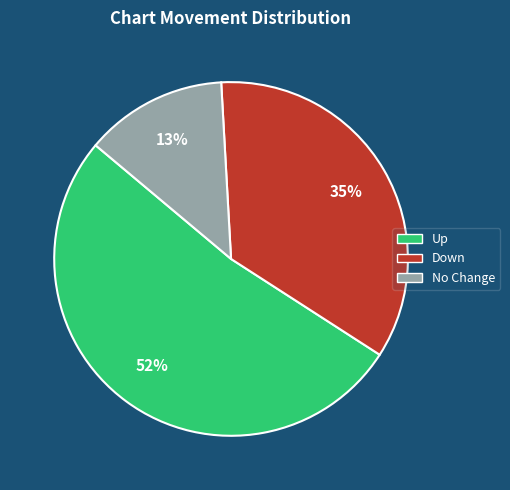

How many slices are in this pie chart?

3